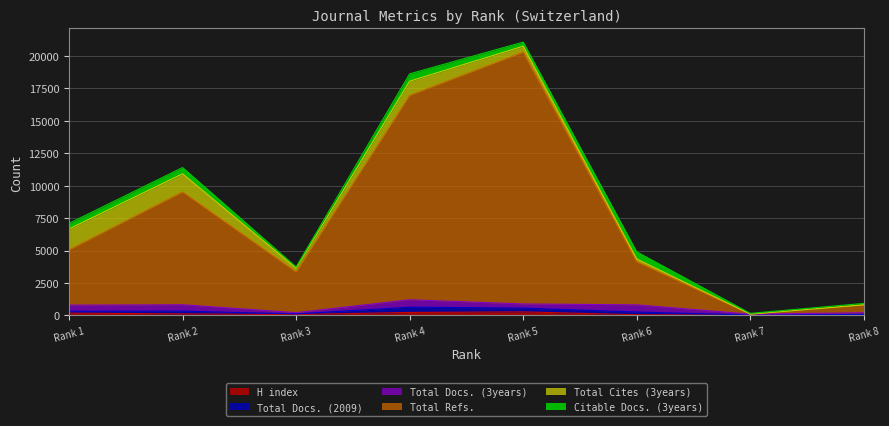

What is the total value across all series at 7?

155